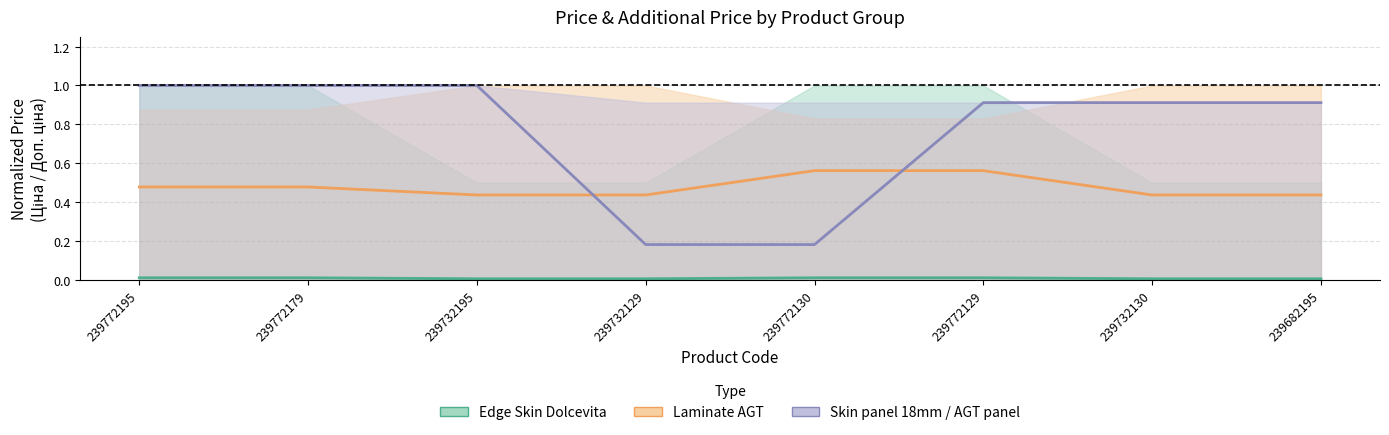

What are all the series names shown in the legend?

Edge Skin Dolcevita, Laminate AGT, Skin panel 18mm / AGT panel